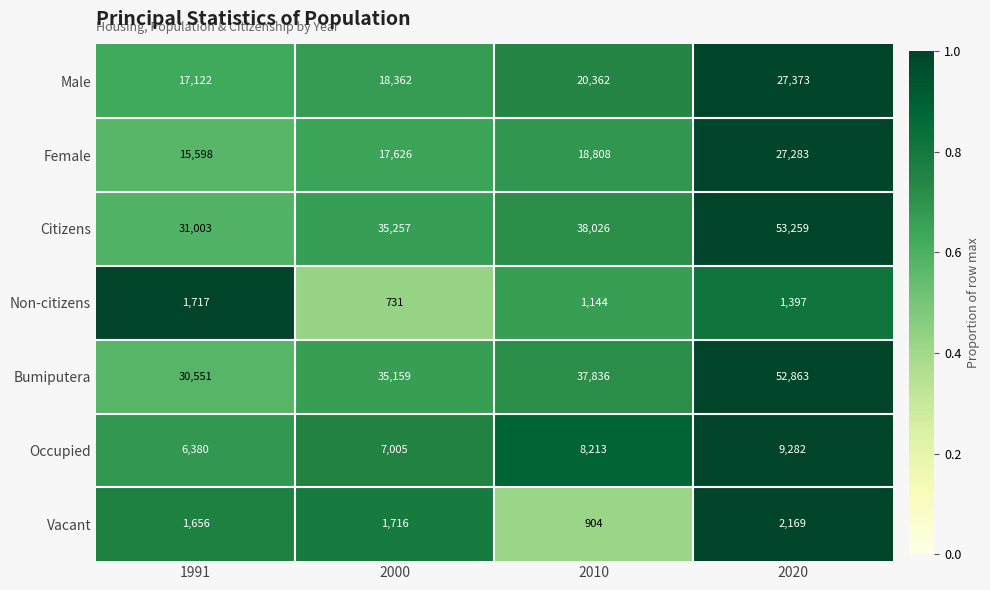

What is the minimum value shown in the chart?

731